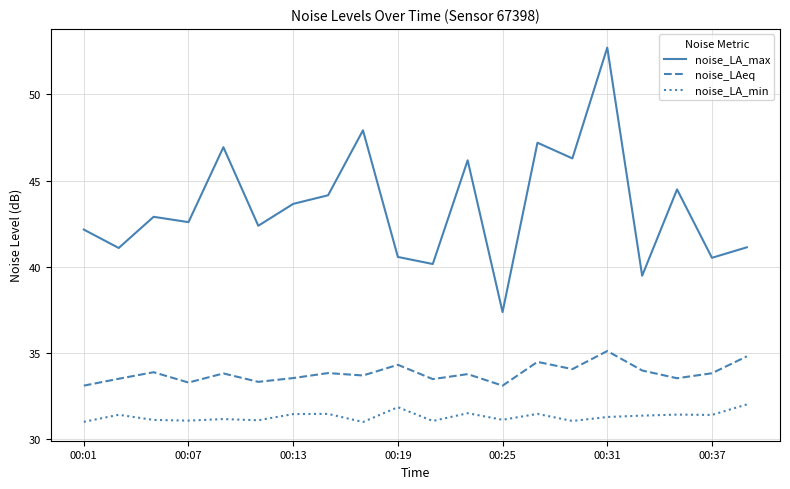

Does the chart display data point markers on the line(s)?

No